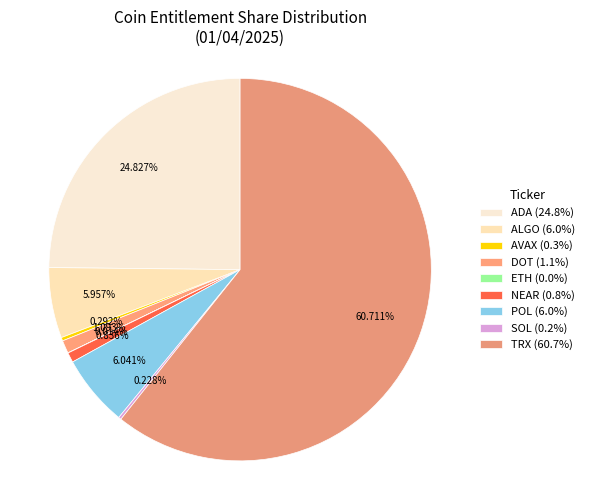

To the nearest percent, what percentage of the pie is ALGO?

6%